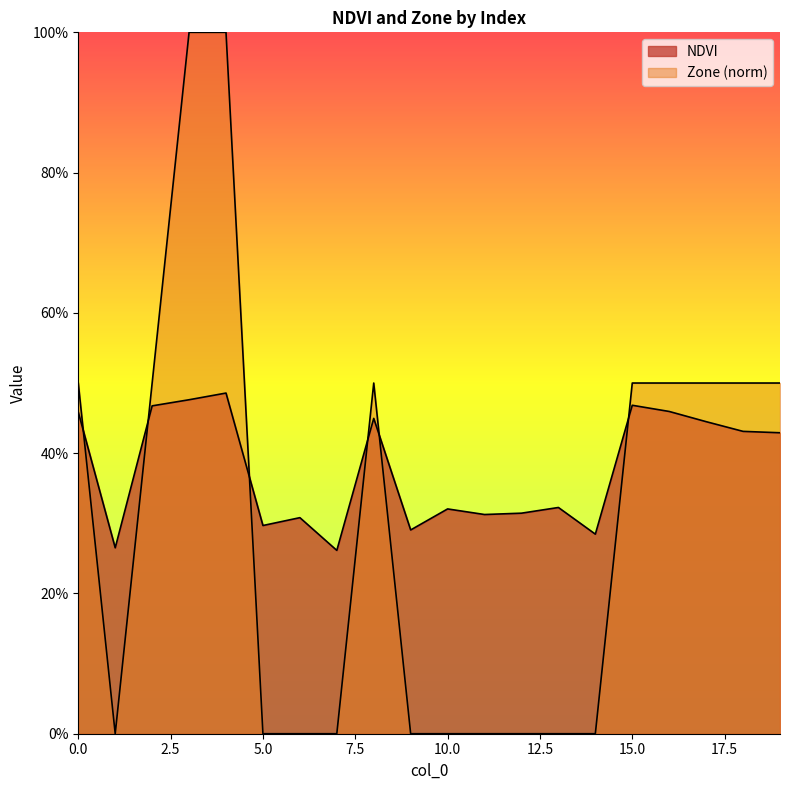

What is the difference between the maximum and minimum values in the Zone series?

1.0